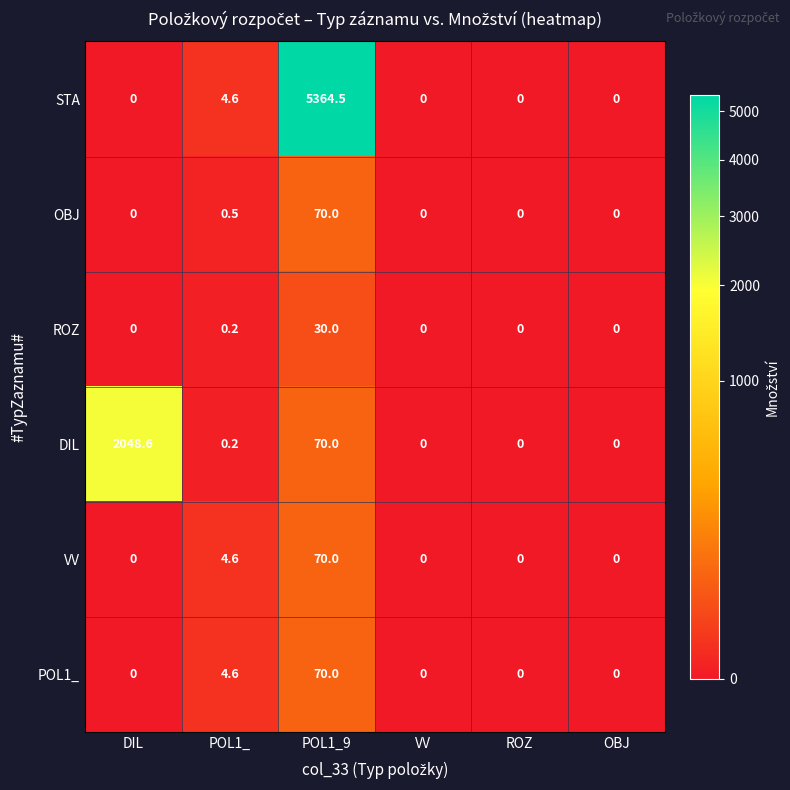

The value of DIL at VV is 0.0. True or false?

True